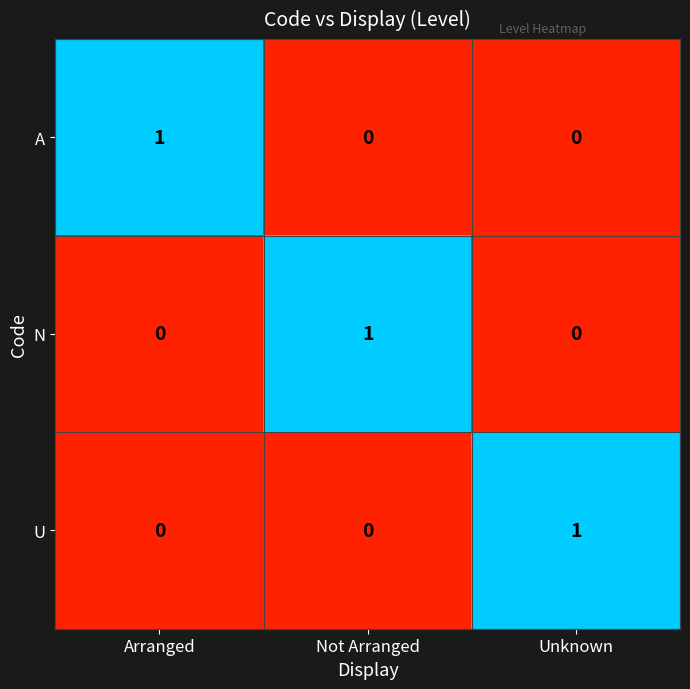

Which category has the highest value in the N series?

Not Arranged